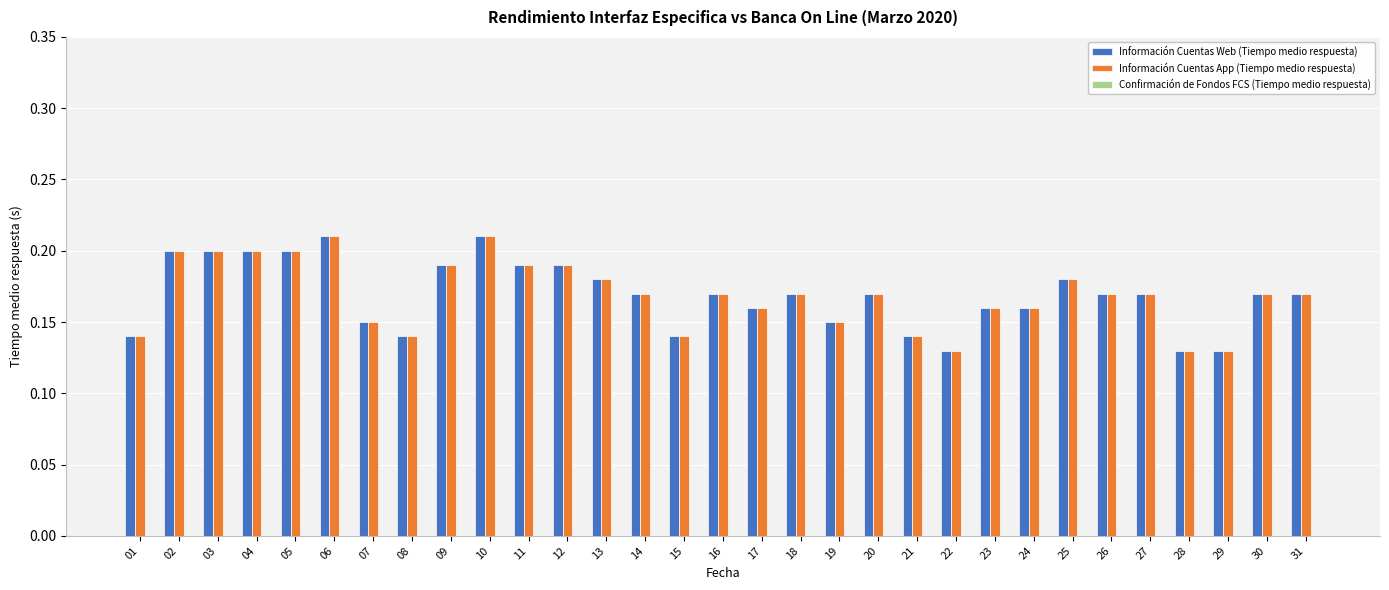

Is it true that Información Cuentas App (Tiempo medio respuesta) equals 0.1 at 27?

False